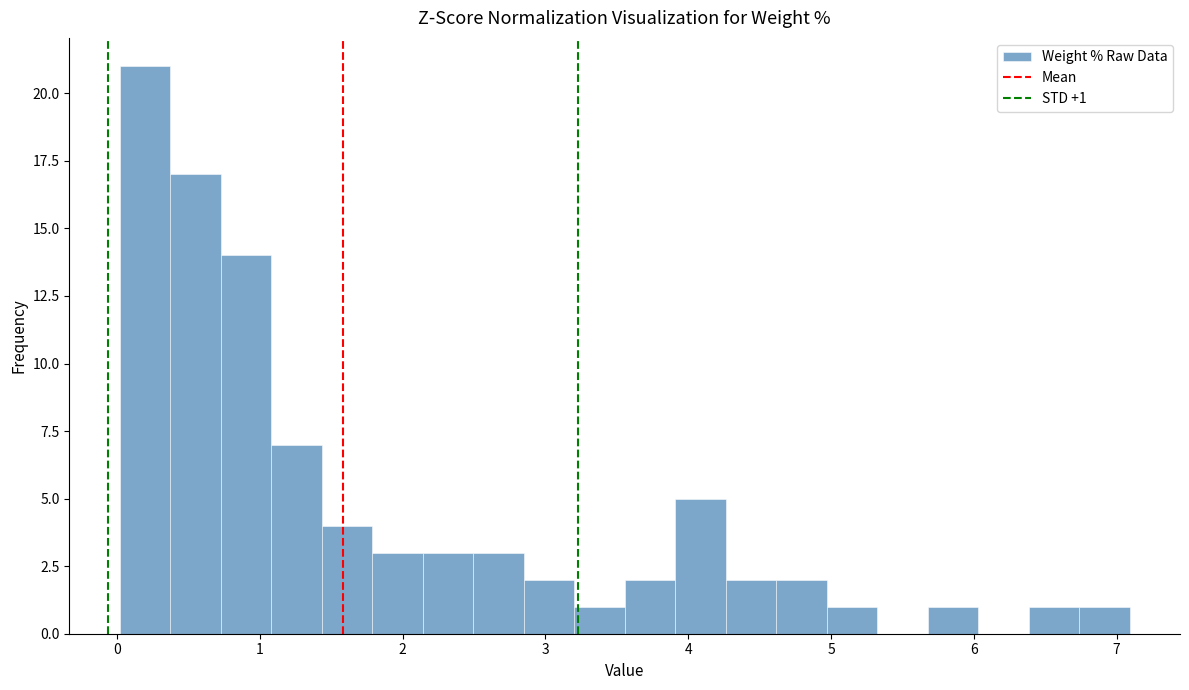

Read against the x-axis, roughly where is the centre of the tallest bar?

0.2